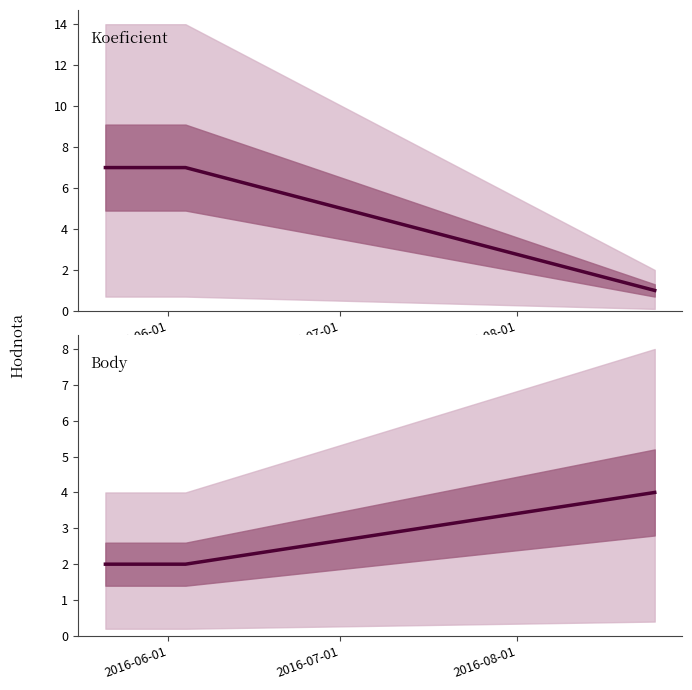

What is the sum of the Body values at 2016-06-01 and 2016-07-01?

4